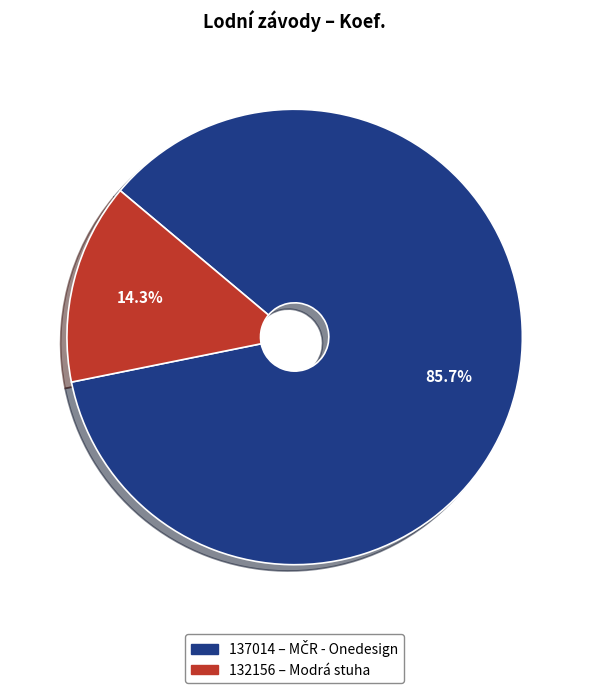

Which has a higher value, 132156 or 137014?

137014